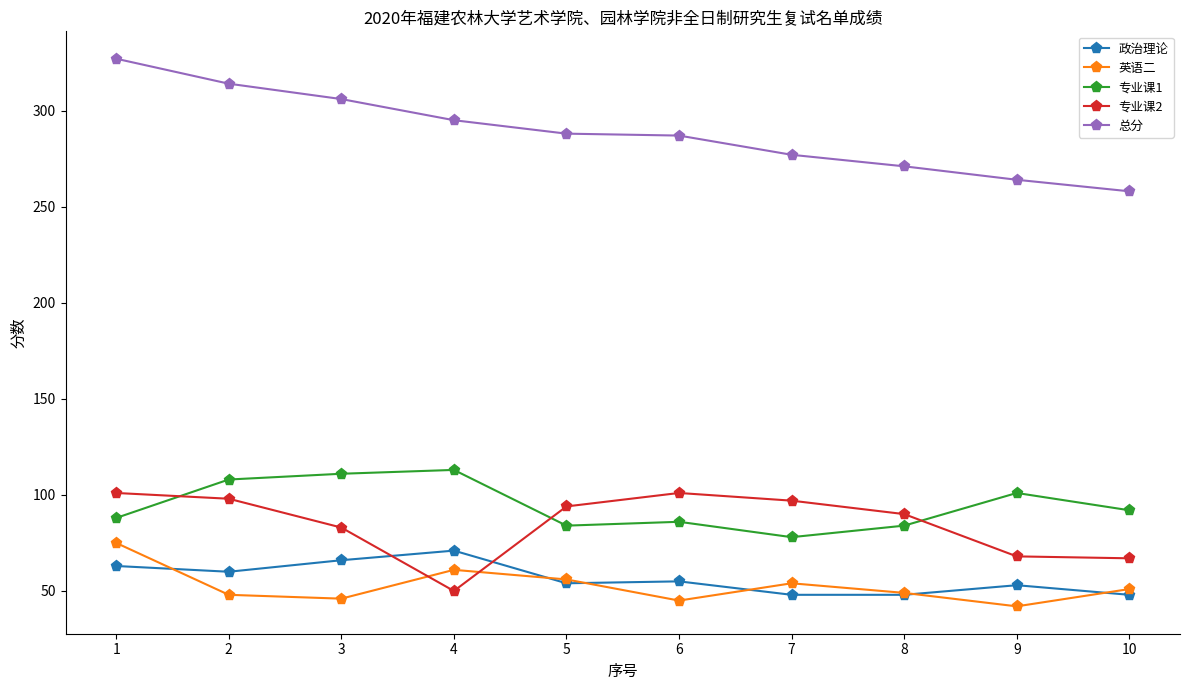

What is the average value of the 政治理论 series?

57